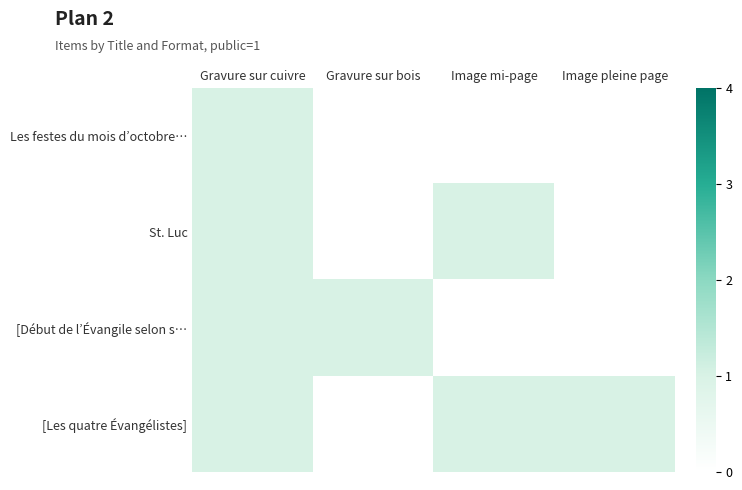

Which has a higher value, Image mi-page or Gravure sur cuivre?

Gravure sur cuivre